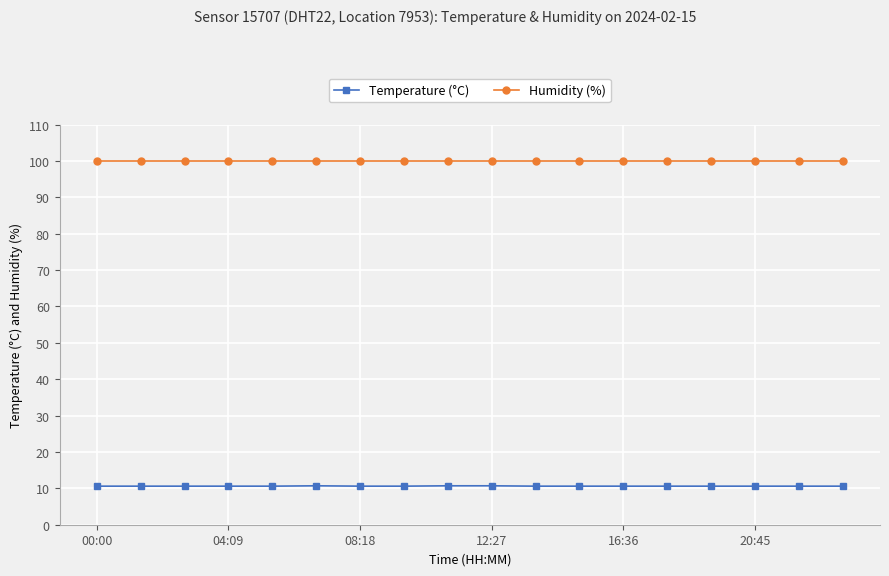

True or false: Humidity (%) and Temperature (°C) cross at least once.

False